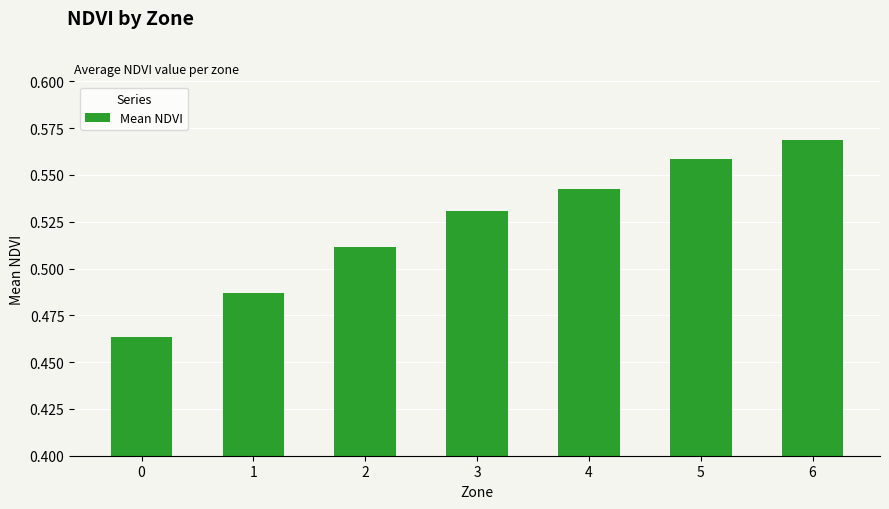

The chart shows a value of 0.1 at 1. True or false?

False